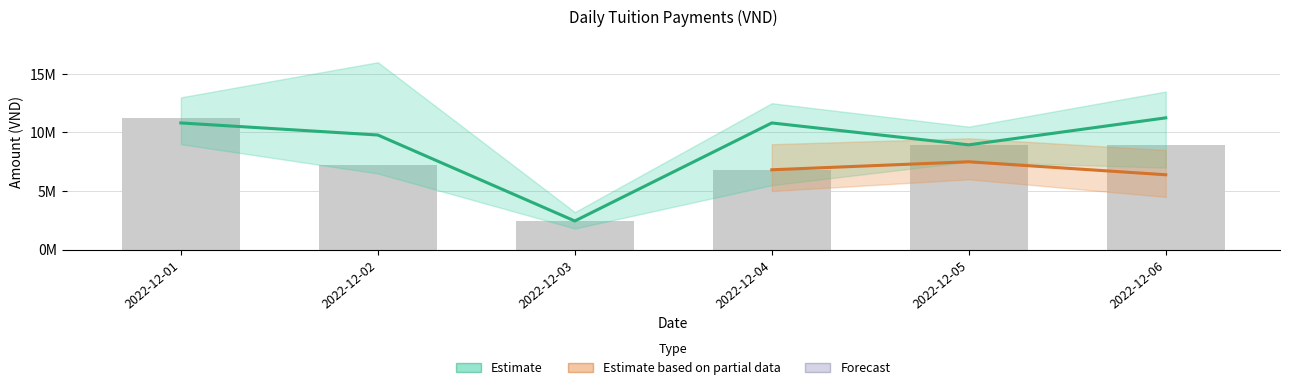

What is the greatest value displayed?

11250000